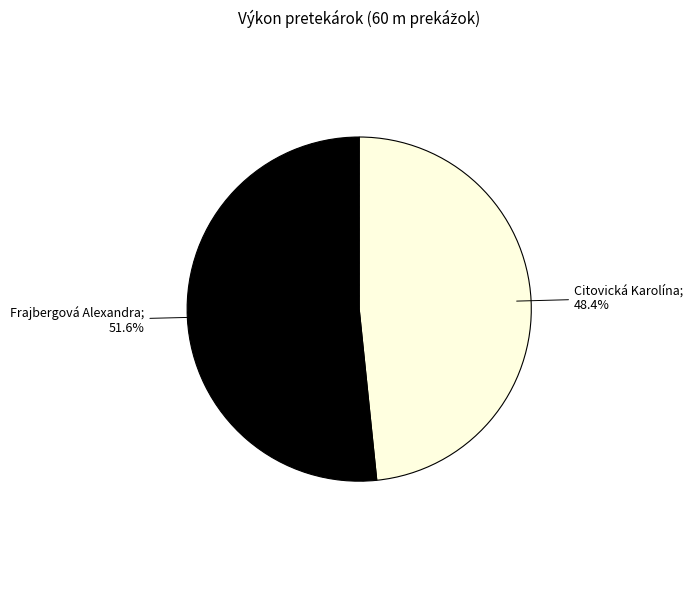

Is there any slice that represents more than half of the pie?

Yes